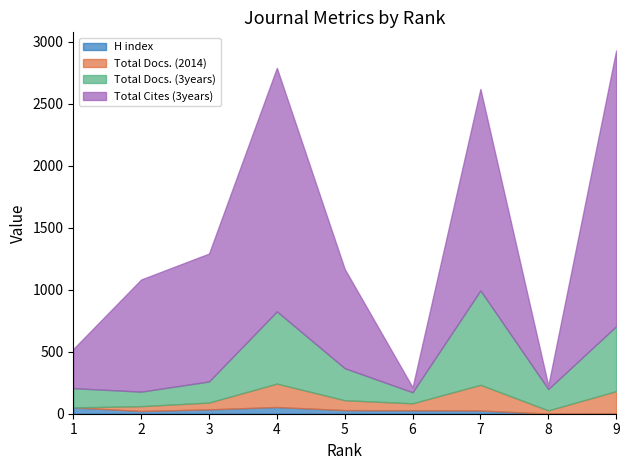

What is the value of the H index point at the 1st from the left?

51